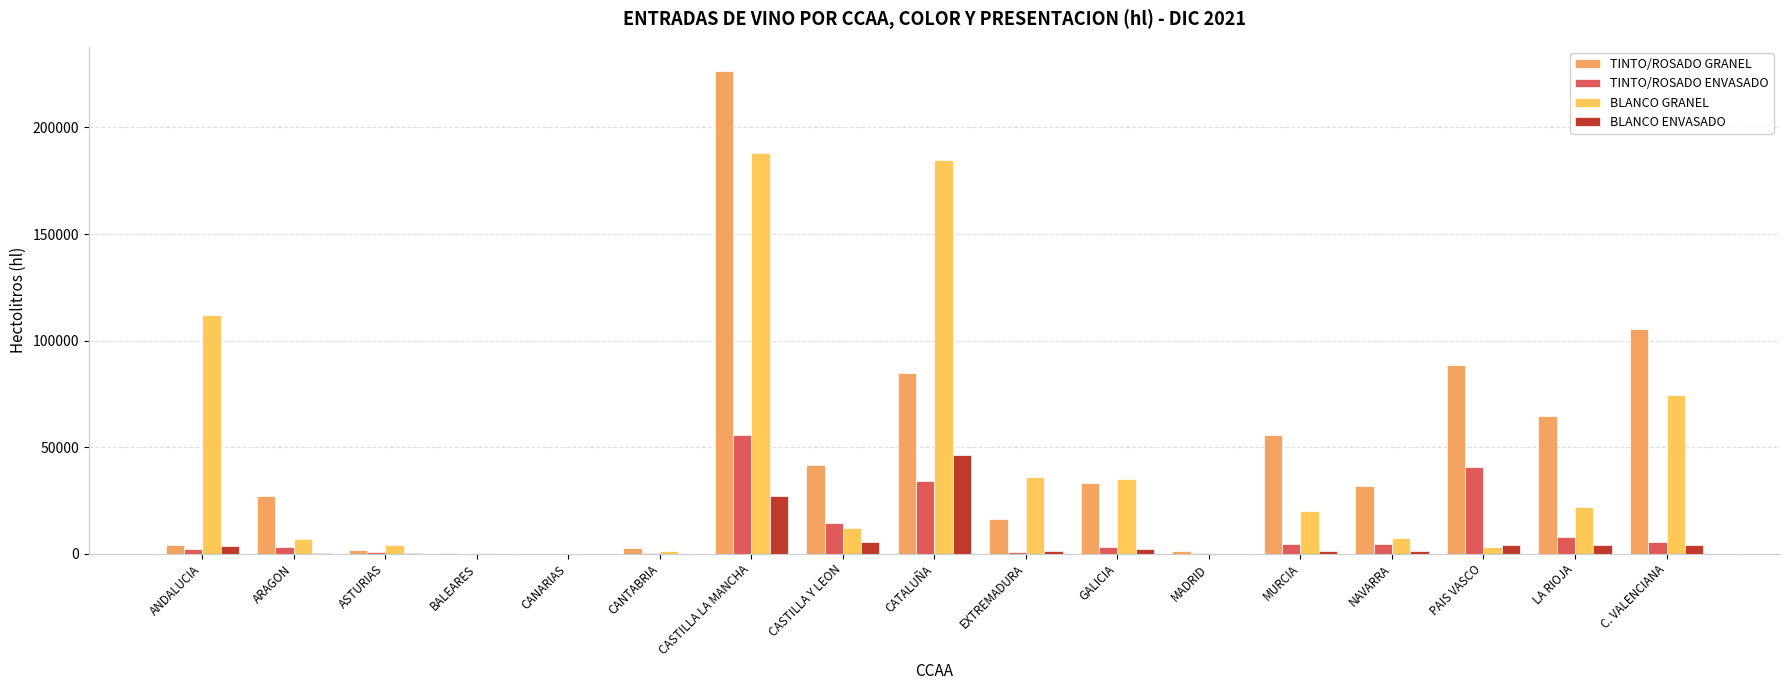

At which label does BLANCO GRANEL reach its minimum?

CANARIAS